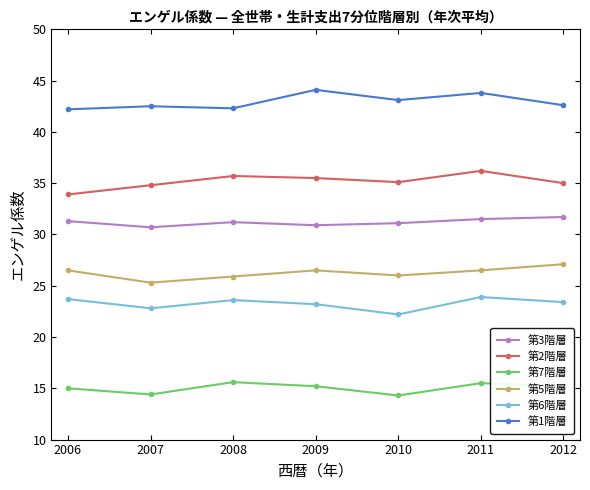

True or false: 第2階層 and 第7階層 intersect in this chart.

False